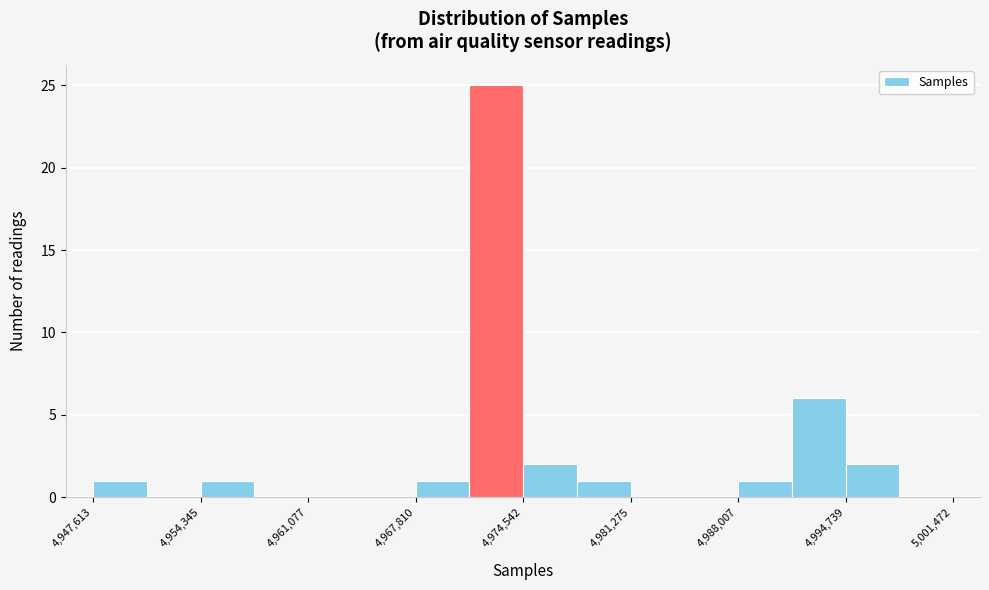

Around what value on the x-axis is the tallest bar? Give the approximate position of its centre, as read against the axis.

4973000